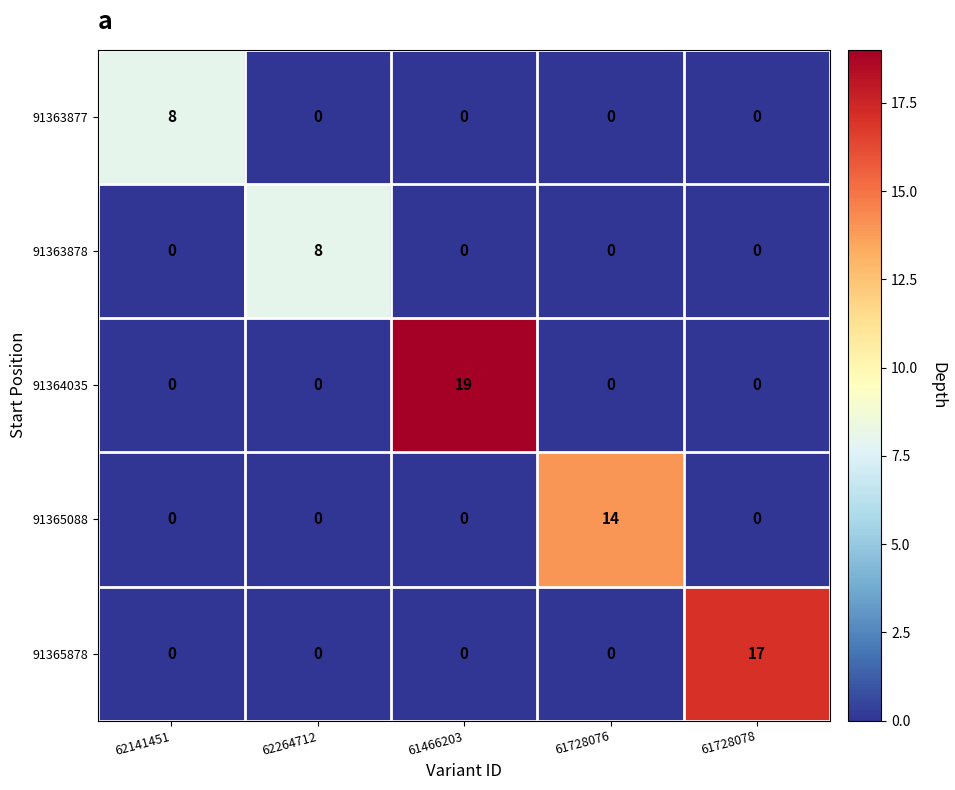

Which series has the largest range (max minus min)?

91364035